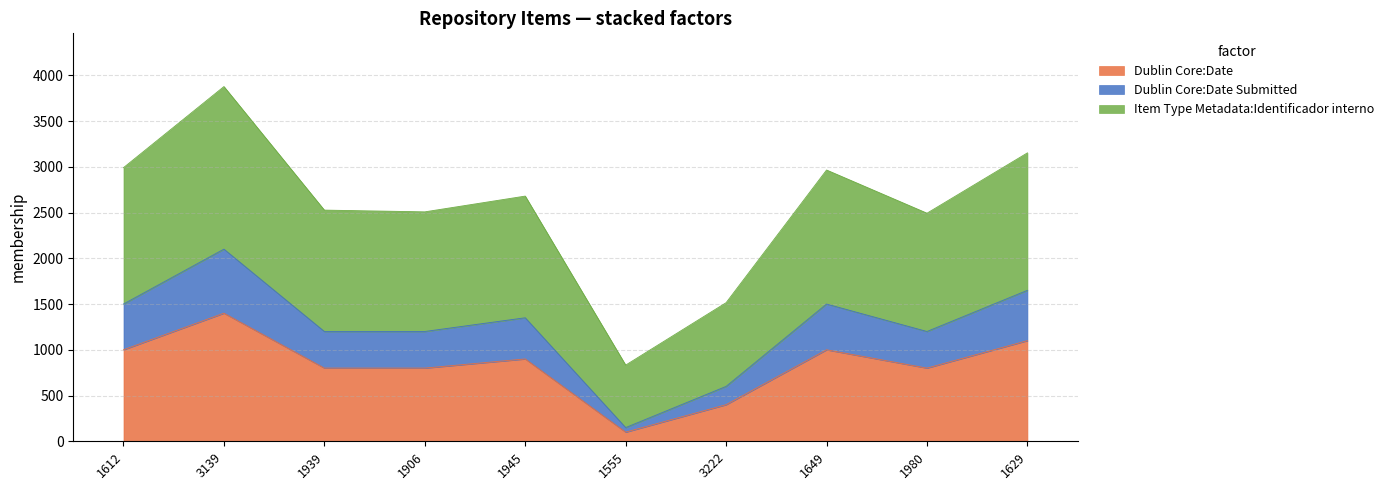

True or false: Dublin Core:Date Submitted has a value of 632.2 at 1980.

False